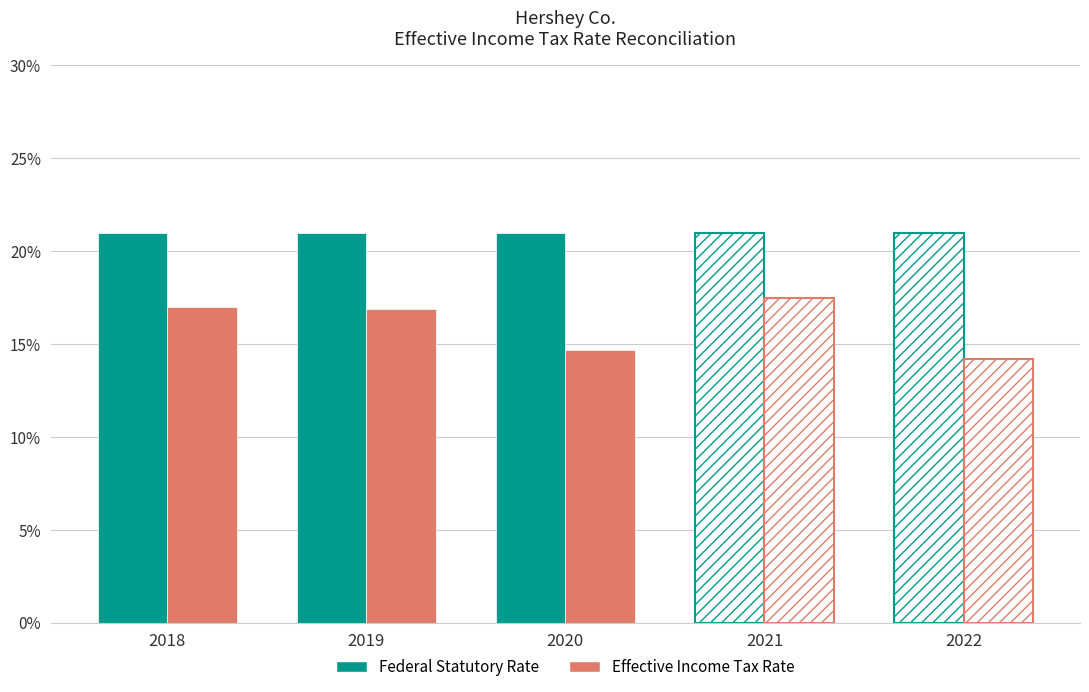

At how many categories does at least one series exceed 0?

5